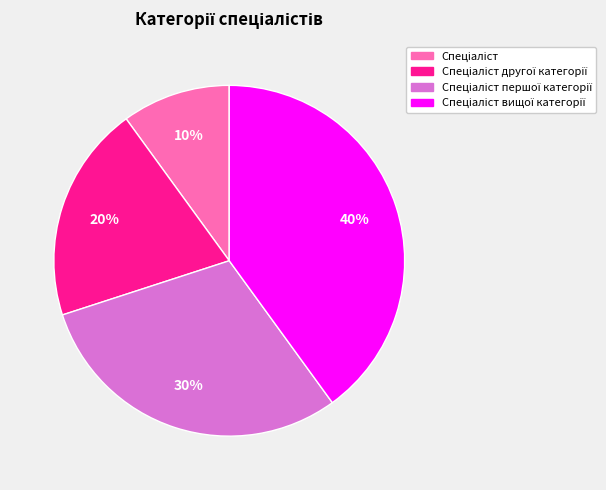

To the nearest percent, what is the average slice percentage?

25%